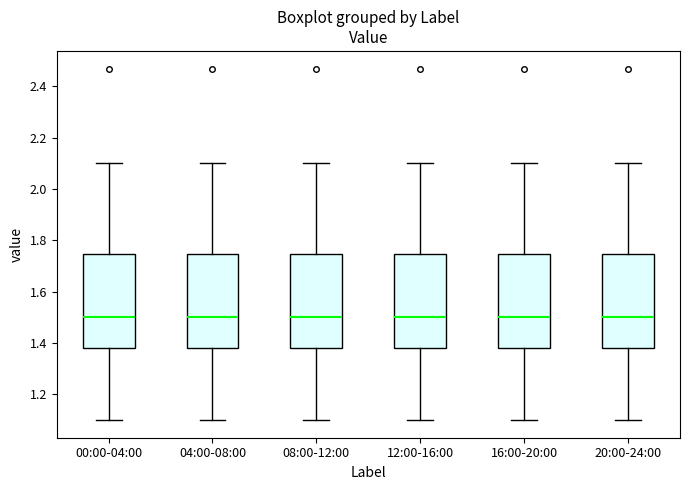

Reading left to right, read every box against the y-axis: the position of its median line, the range the box covers, and the ends of its whiskers. The values are not printed on the chart, so give them approximately, as read against the axis.

00:00-04:00: median 1.50, box 1.38 to 1.74, whiskers 1.10 to 2.10
04:00-08:00: median 1.50, box 1.38 to 1.74, whiskers 1.10 to 2.10
08:00-12:00: median 1.50, box 1.38 to 1.74, whiskers 1.10 to 2.10
12:00-16:00: median 1.50, box 1.38 to 1.74, whiskers 1.10 to 2.10
16:00-20:00: median 1.50, box 1.38 to 1.74, whiskers 1.10 to 2.10
20:00-24:00: median 1.50, box 1.38 to 1.74, whiskers 1.10 to 2.10